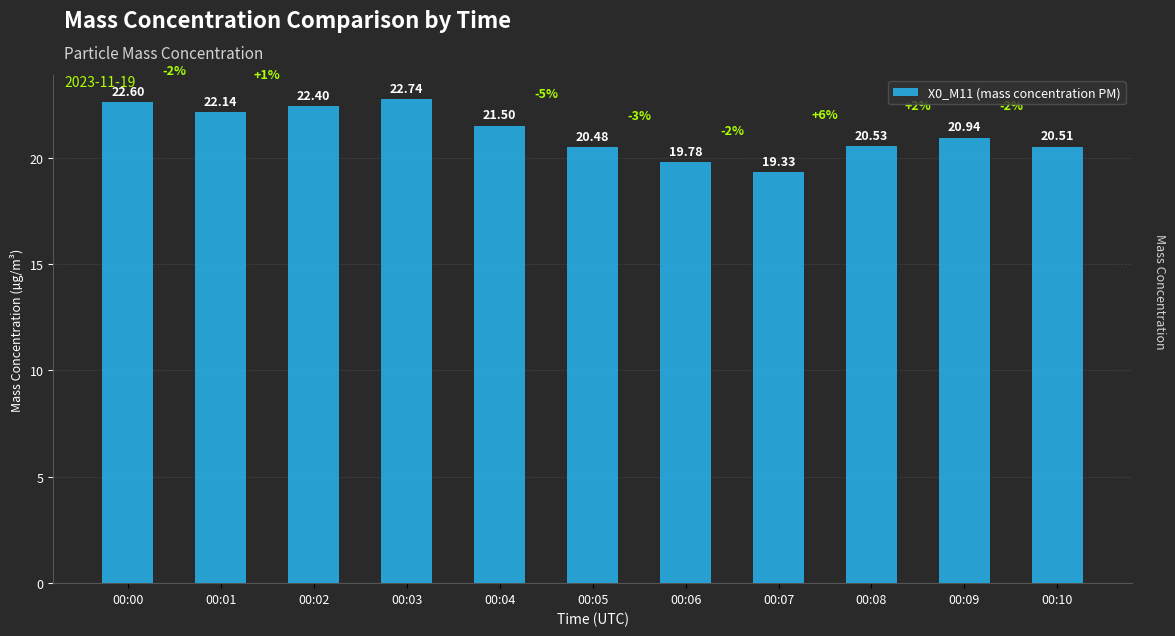

List the labels in order of value, largest first.

00:03, 00:00, 00:02, 00:01, 00:04, 00:09, 00:08, 00:10, 00:05, 00:06, 00:07